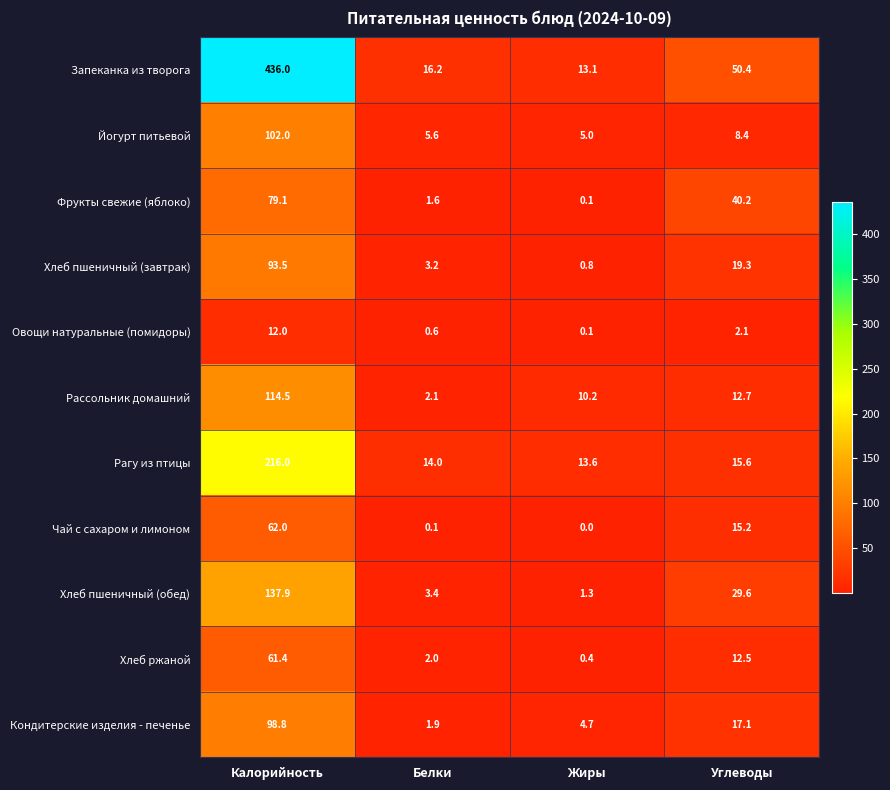

What is the total value across all series at Жиры?

49.3